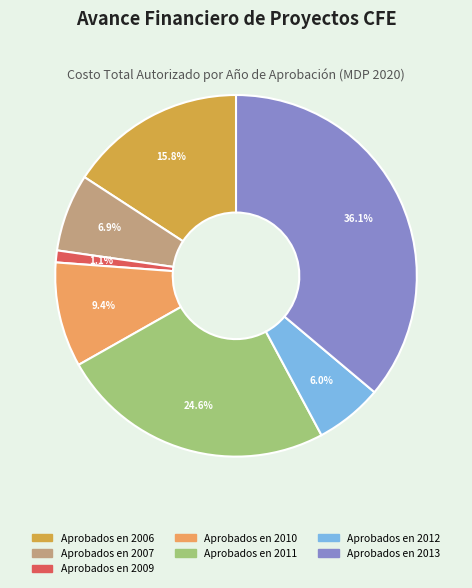

How many slices are in this pie chart?

7